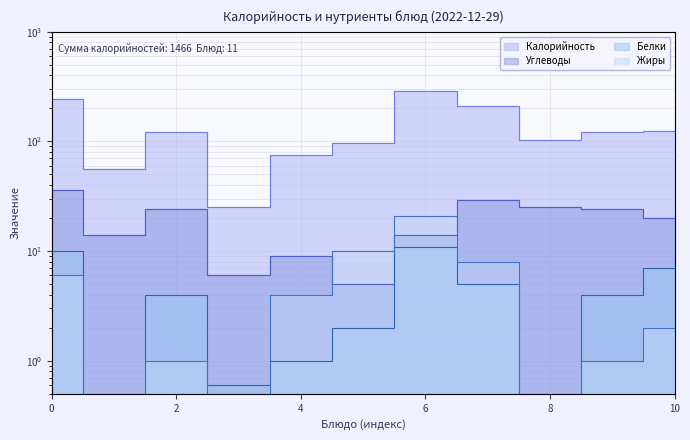

What is the spread (max minus min) of values at 6?

275.0